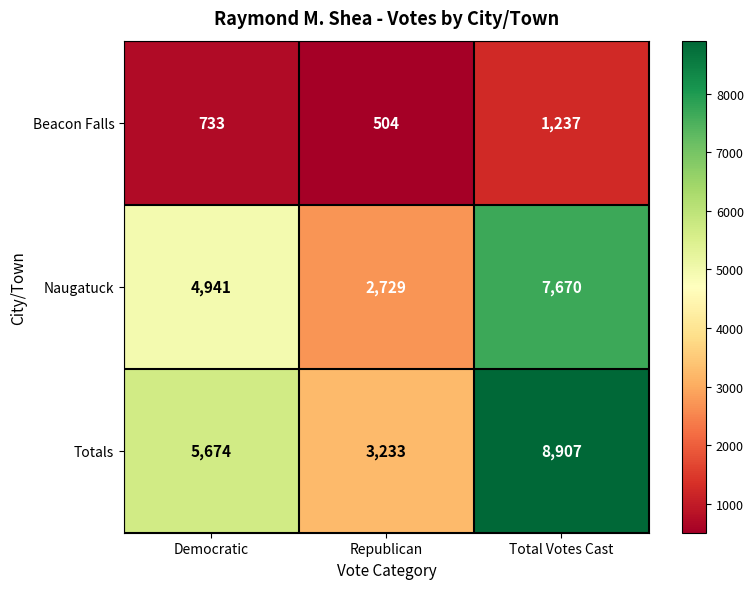

What is the spread (max minus min) of values at Total Votes Cast?

7670